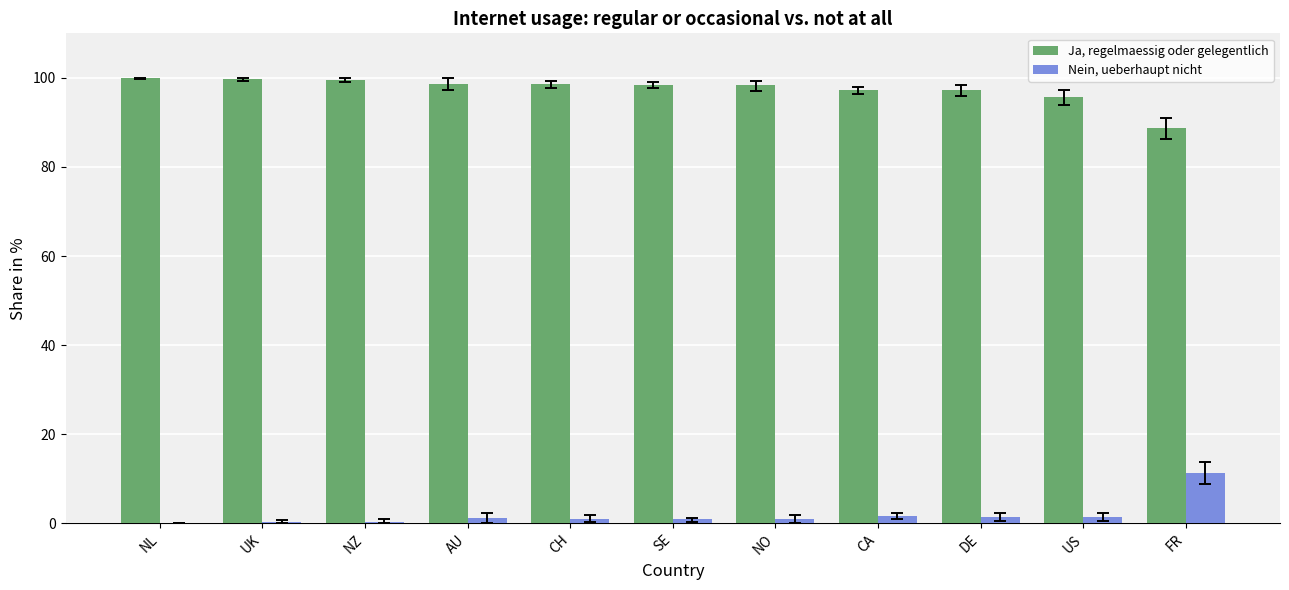

Which series has the largest total across all categories?

Ja, regelmaessig oder gelegentlich